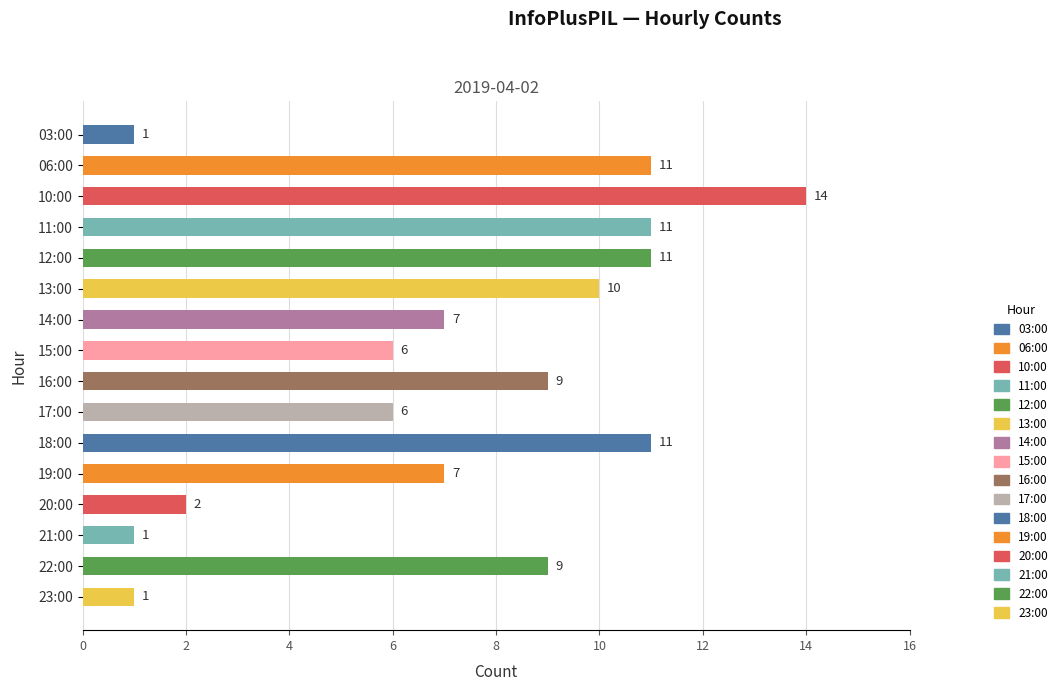

The value at 03:00 is 2. True or false?

False